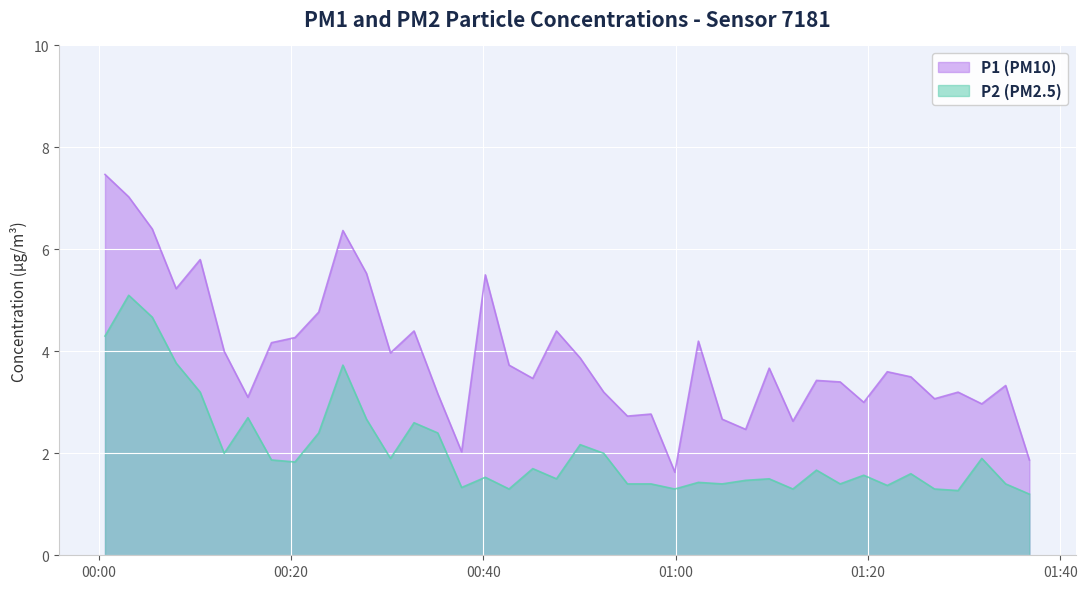

What is the difference between the highest and lowest values at 2022-11-20T00:05:33?

1.7